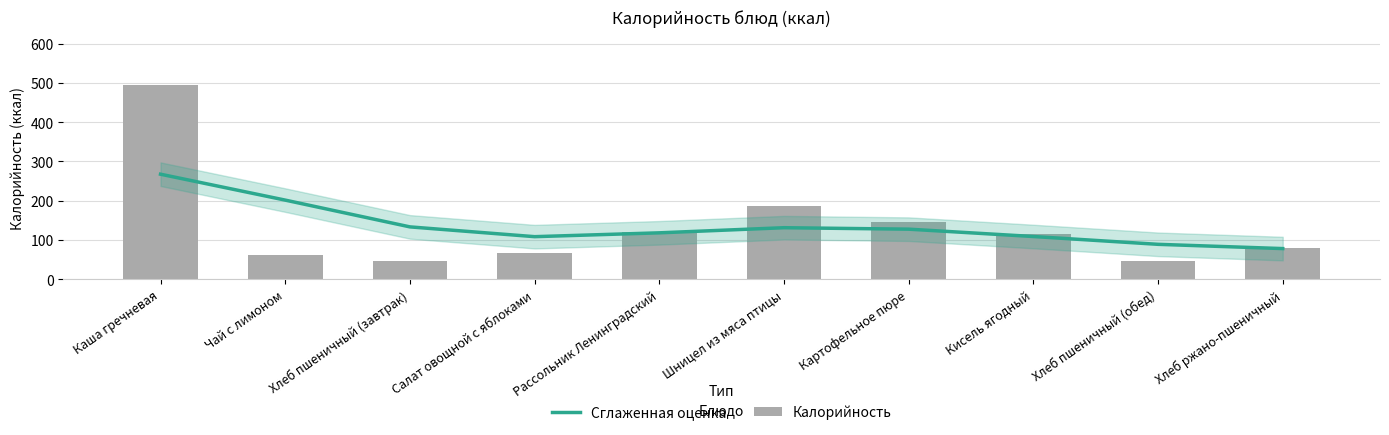

Reading left to right, transcribe all the data shown in this chart.

Сглаженная оценка: 267.6	201.6	133.5	108.6	118.4	131.4	127.7	109.0	89.1	78.3
Калорийность: 494.0	62.0	47.0	67.0	121.0	187.0	145.0	115.0	47.0	80.0